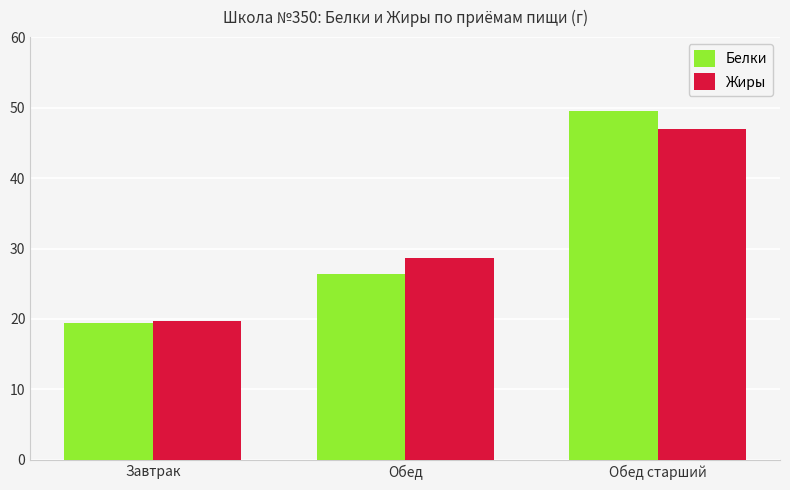

What is the average value of the Жиры series?

31.8